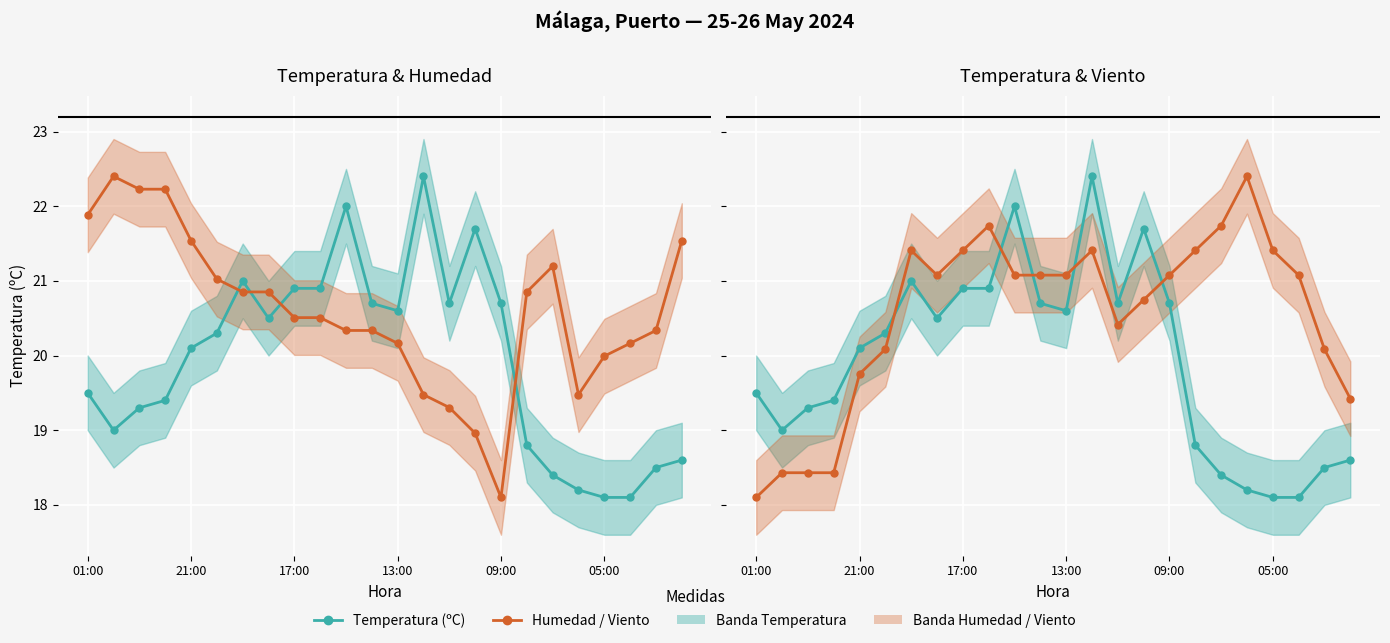

In Temperatura (ºC), how many points are higher than both neighbors (excluding endpoints)?

4